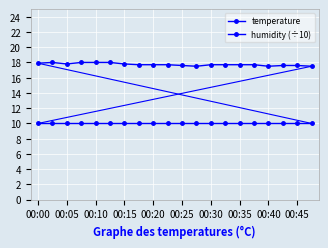

What is the value of the temperature point at the 10th from the left?

17.7